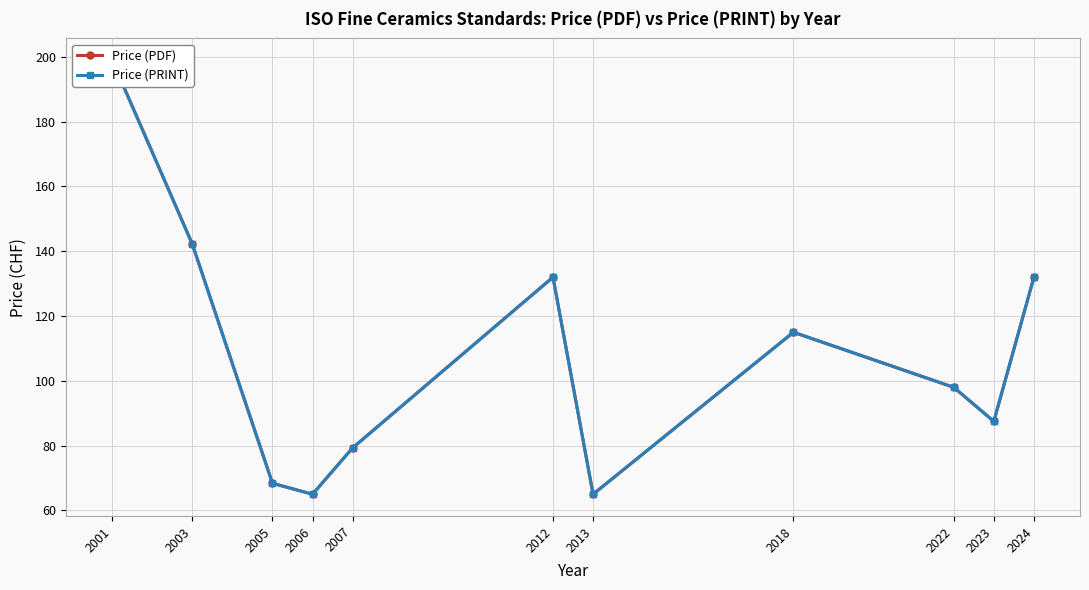

Does the chart have visible grid lines?

Yes